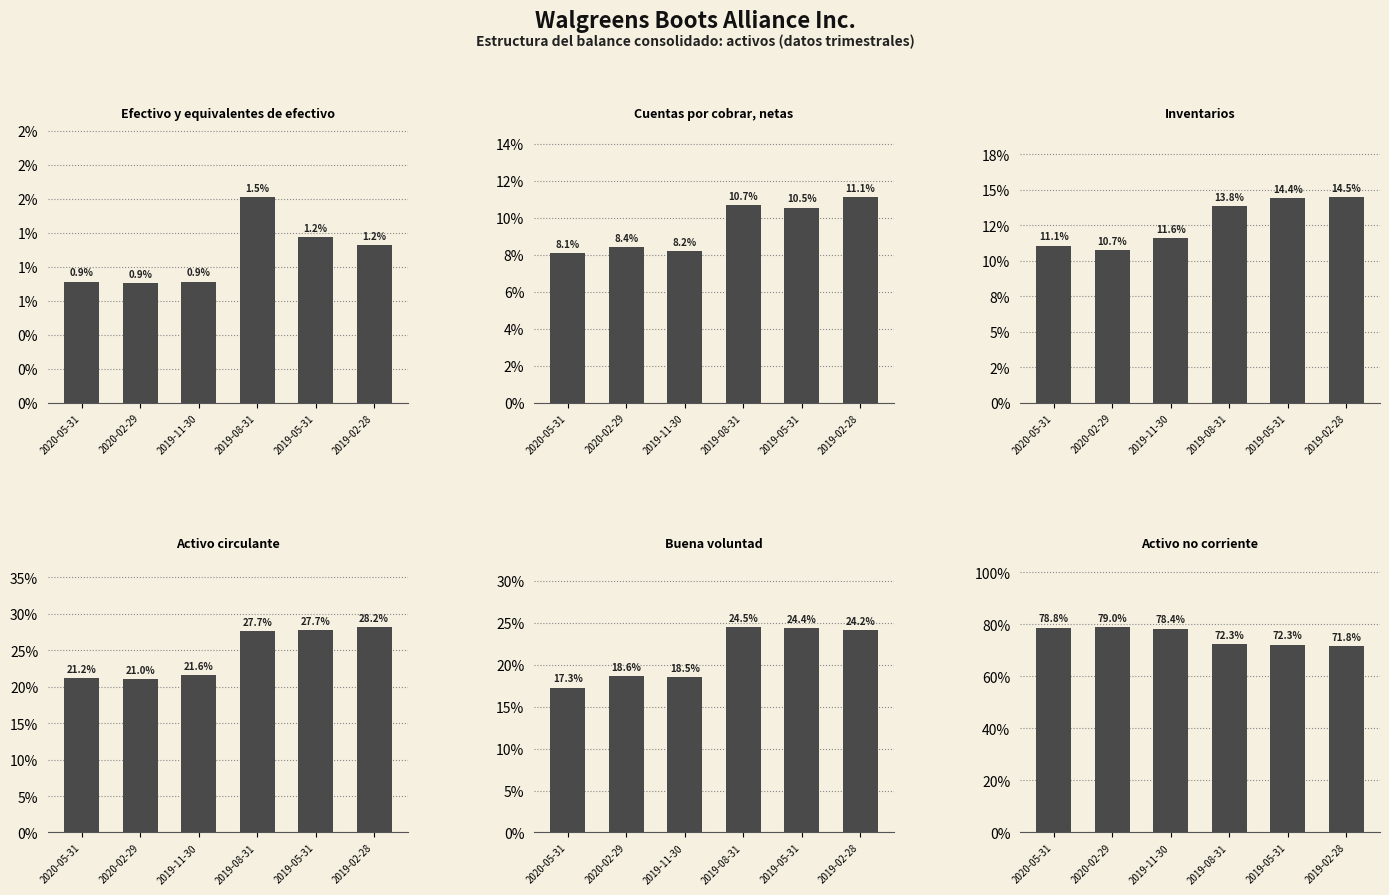

Reading left to right, transcribe all the data shown in this chart.

Efectivo y equivalentes de efectivo: 2020-05-31=0.0	2020-02-29=0.0	2019-11-30=0.0	2019-08-31=0.0	2019-05-31=0.0	2019-02-28=0.0
Cuentas por cobrar, netas: 2020-05-31=0.1	2020-02-29=0.1	2019-11-30=0.1	2019-08-31=0.1	2019-05-31=0.1	2019-02-28=0.1
Inventarios: 2020-05-31=0.1	2020-02-29=0.1	2019-11-30=0.1	2019-08-31=0.1	2019-05-31=0.1	2019-02-28=0.1
Activo circulante: 2020-05-31=0.2	2020-02-29=0.2	2019-11-30=0.2	2019-08-31=0.3	2019-05-31=0.3	2019-02-28=0.3
Buena voluntad: 2020-05-31=0.2	2020-02-29=0.2	2019-11-30=0.2	2019-08-31=0.2	2019-05-31=0.2	2019-02-28=0.2
Activo no corriente: 2020-05-31=0.8	2020-02-29=0.8	2019-11-30=0.8	2019-08-31=0.7	2019-05-31=0.7	2019-02-28=0.7